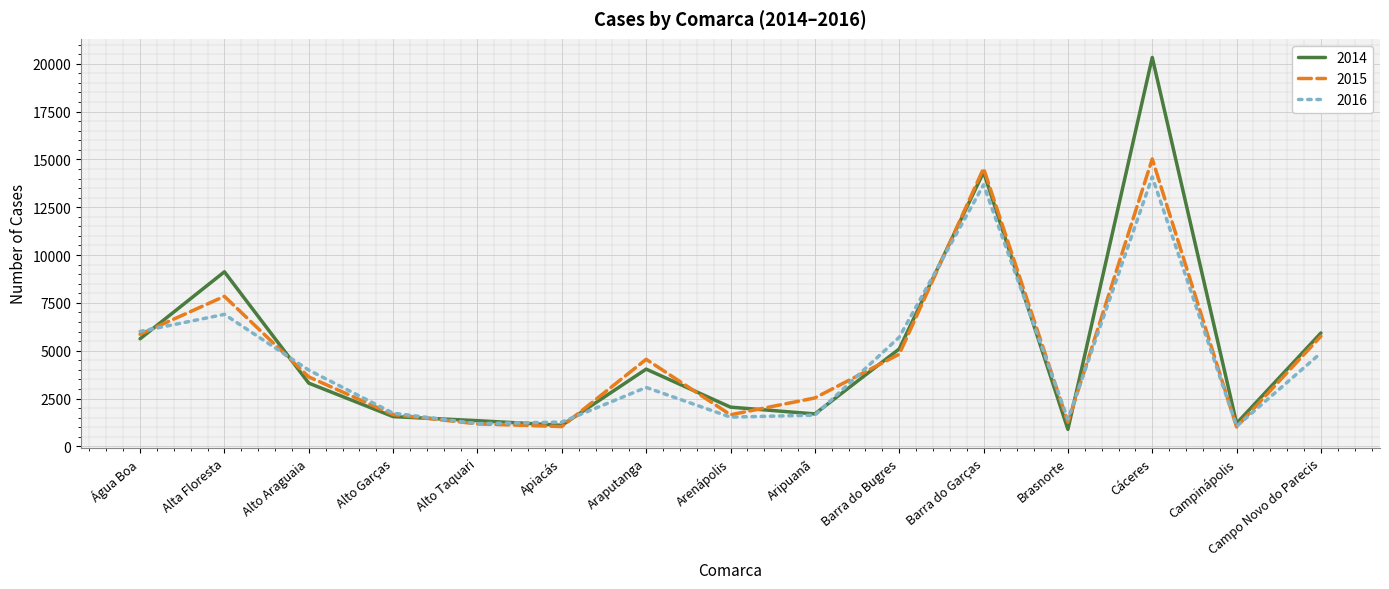

Which series has the largest range (max minus min)?

2014